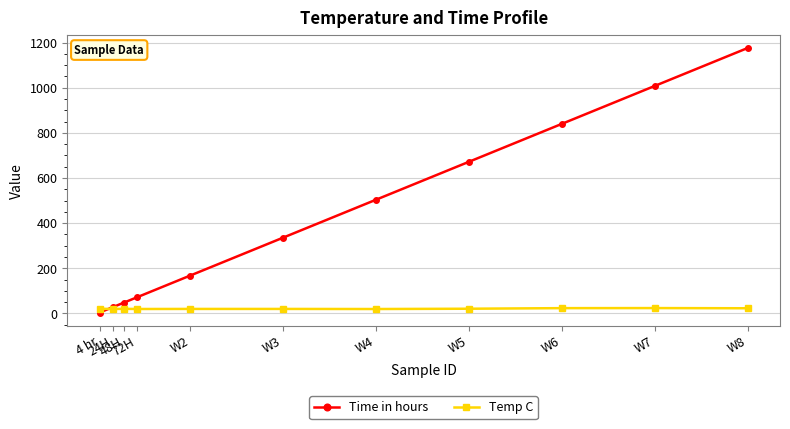

What is the value of the Time in hours point at the 8th from the left?

672.0